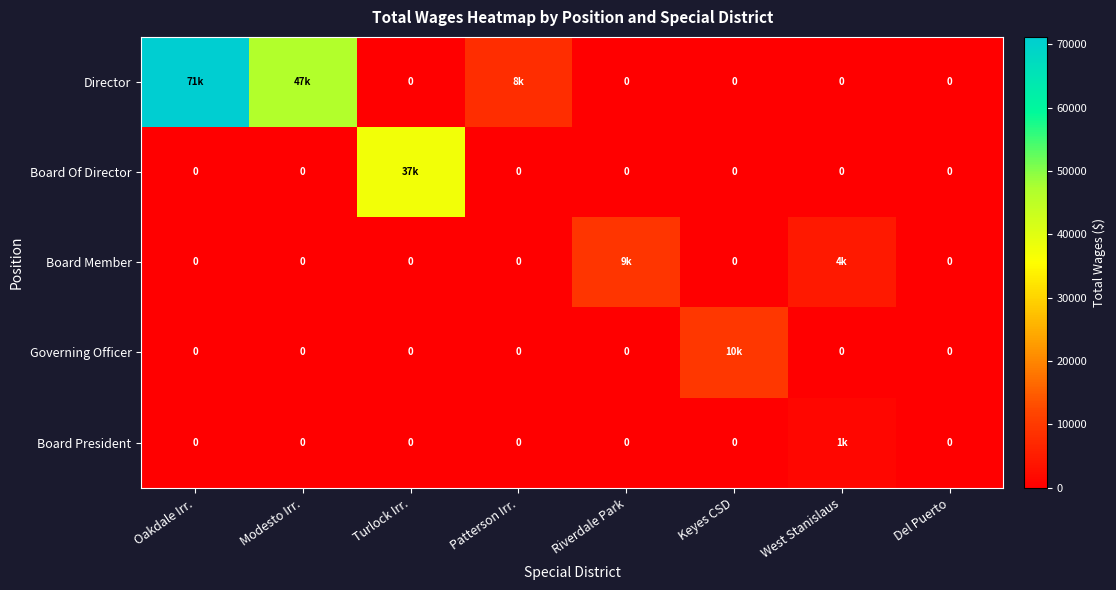

At how many categories does at least one series exceed 2062?

7